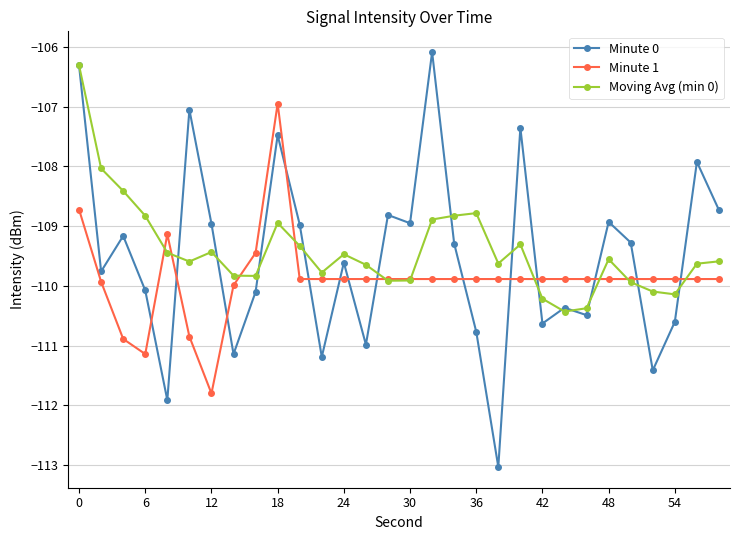

How many intersections are there between Minute 0 and Minute 1?

14